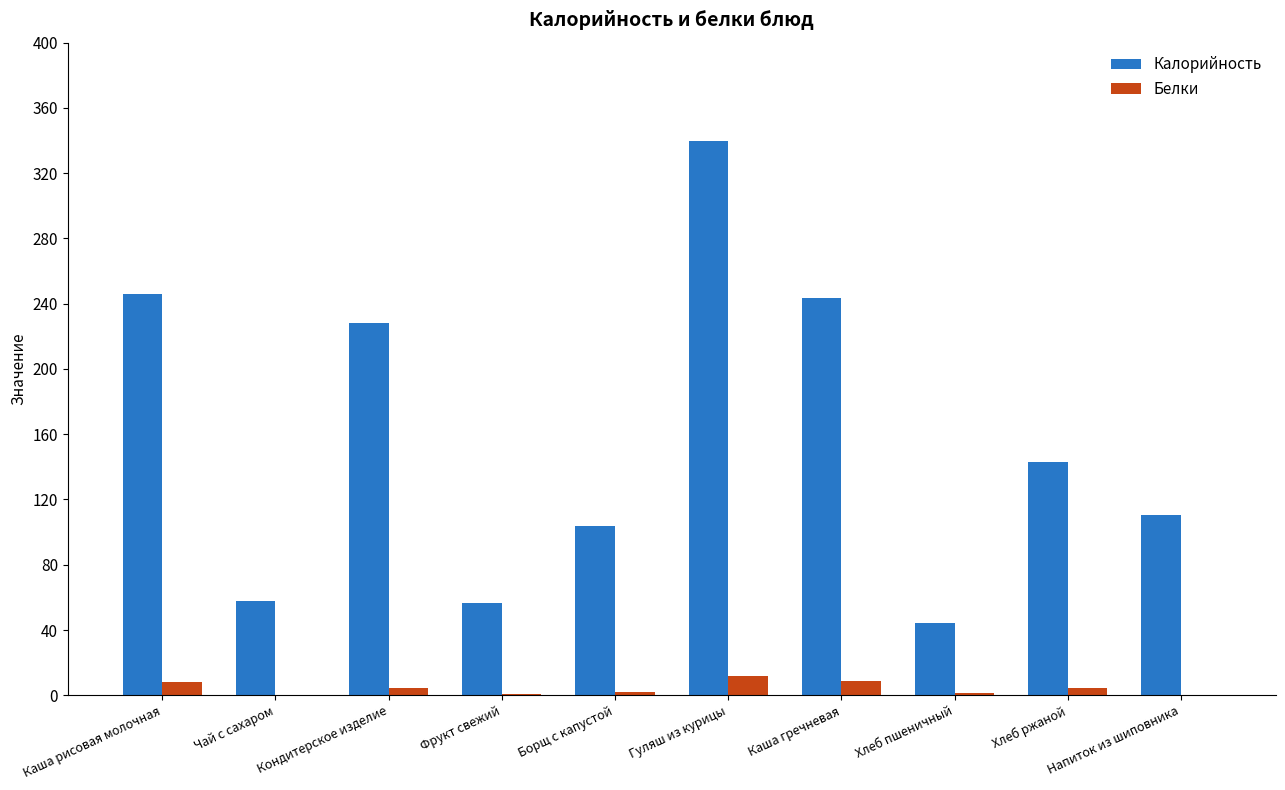

How many data points does each series have?

10